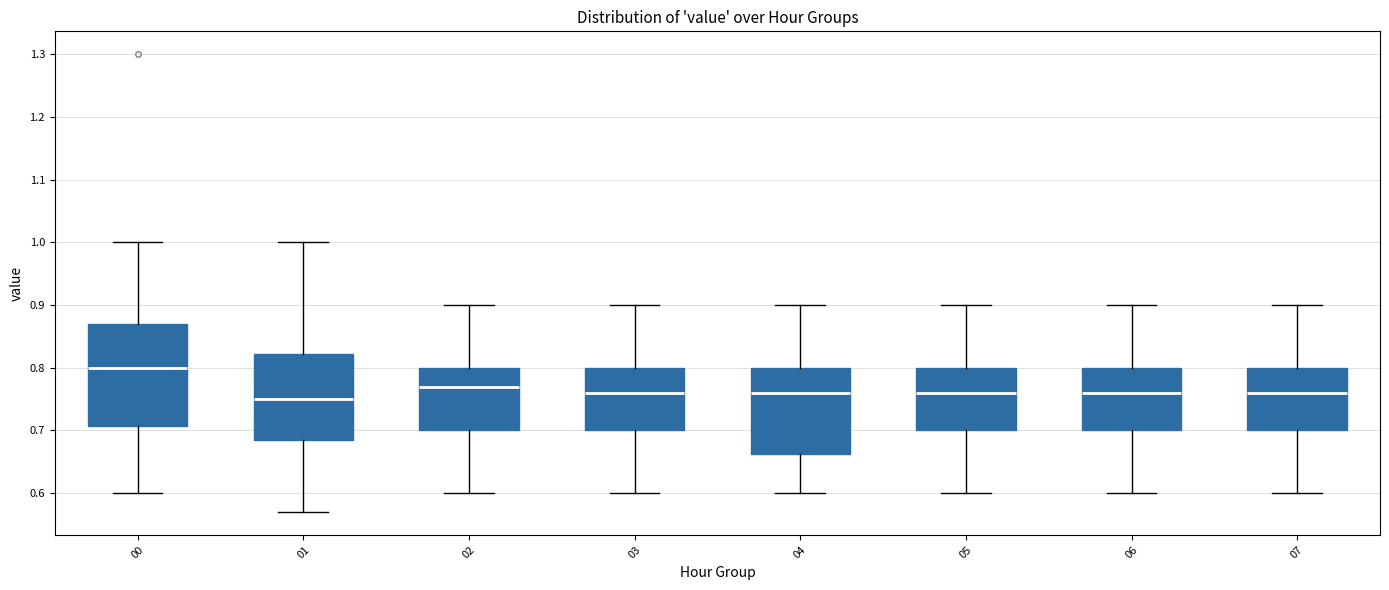

Reading left to right, transcribe this box plot: for each box, give where its median line is, the range the box spans, and where its two whiskers end, as read against the y-axis. The values are not printed on the chart, so give them approximately, as read against the axis.

00: median 0.80, box 0.71 to 0.87, whiskers 0.60 to 1.00
01: median 0.75, box 0.69 to 0.82, whiskers 0.57 to 1.00
02: median 0.77, box 0.70 to 0.80, whiskers 0.60 to 0.90
03: median 0.76, box 0.70 to 0.80, whiskers 0.60 to 0.90
04: median 0.76, box 0.66 to 0.80, whiskers 0.60 to 0.90
05: median 0.76, box 0.70 to 0.80, whiskers 0.60 to 0.90
06: median 0.76, box 0.70 to 0.80, whiskers 0.60 to 0.90
07: median 0.76, box 0.70 to 0.80, whiskers 0.60 to 0.90